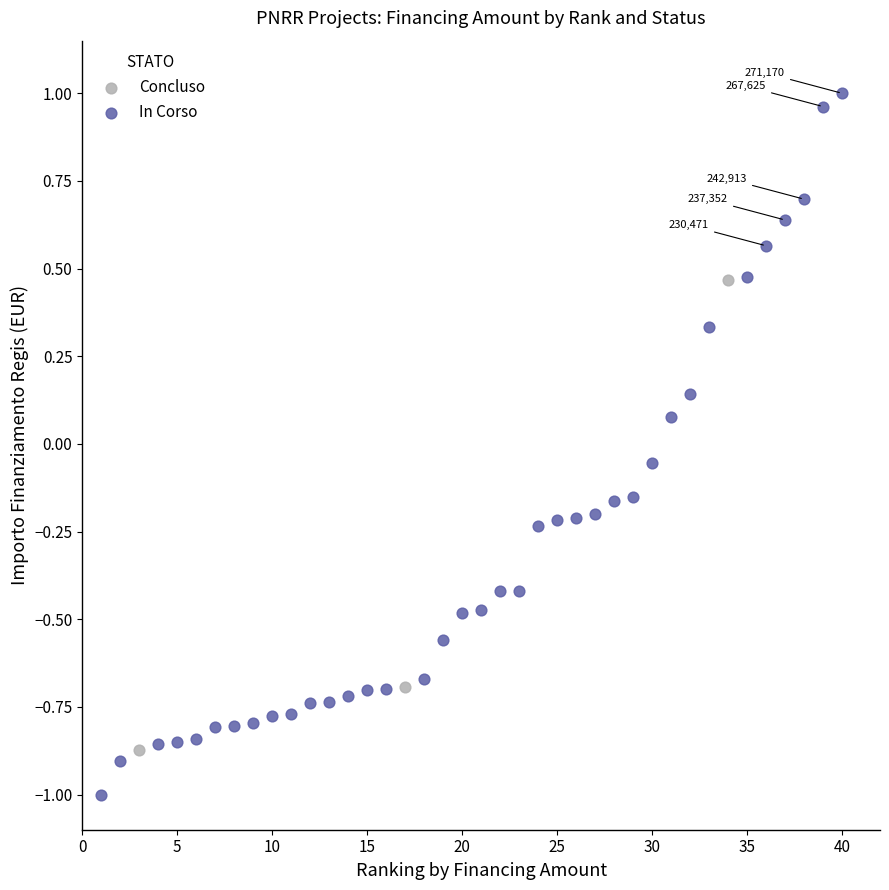

Which series contains the highest Y value?

In Corso